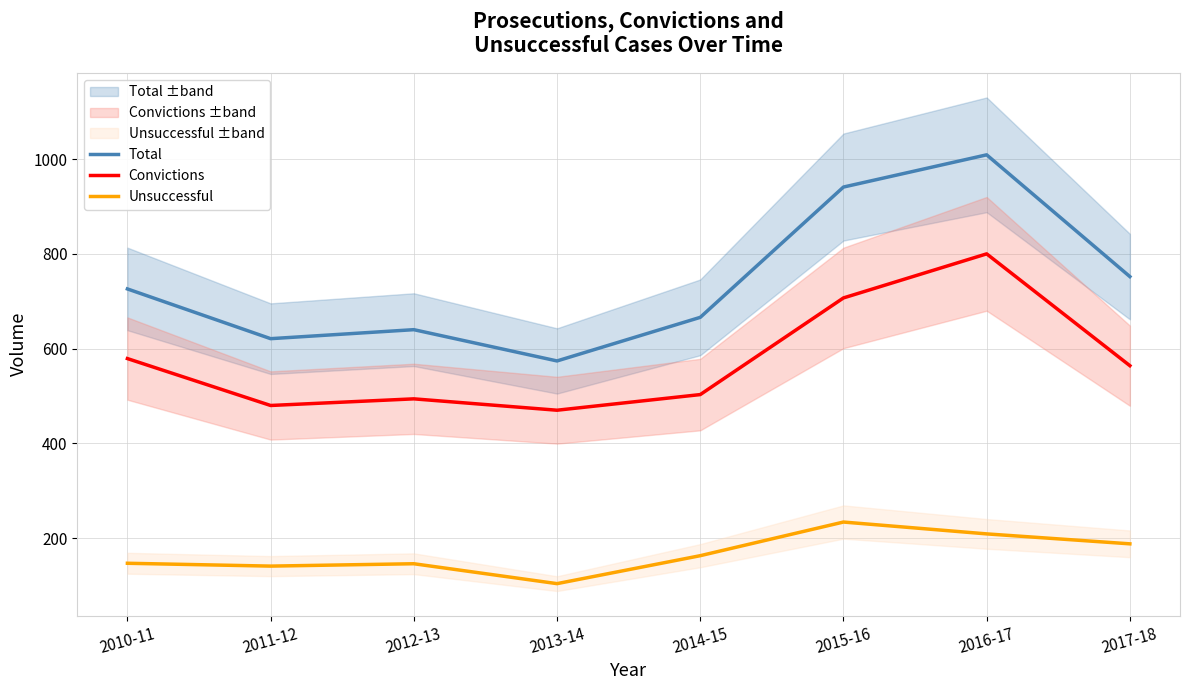

Reading right to left, transcribe all the data shown in this chart.

Total: 752	1009	941	666	574	640	621	726
Convictions: 564	800	707	503	470	494	480	579
Unsuccessful: 188	209	234	163	104	146	141	147